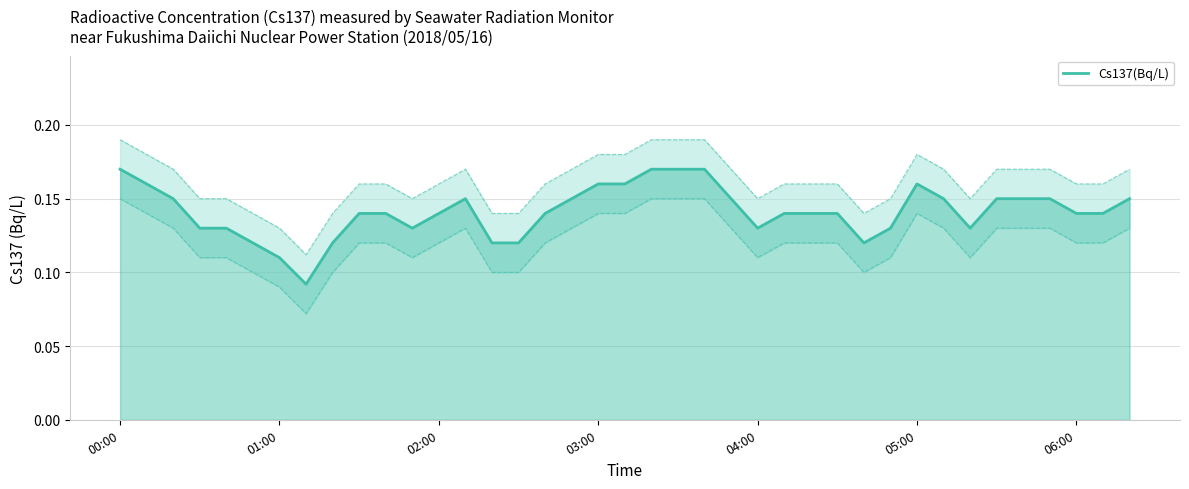

What is the greatest value displayed?

0.2